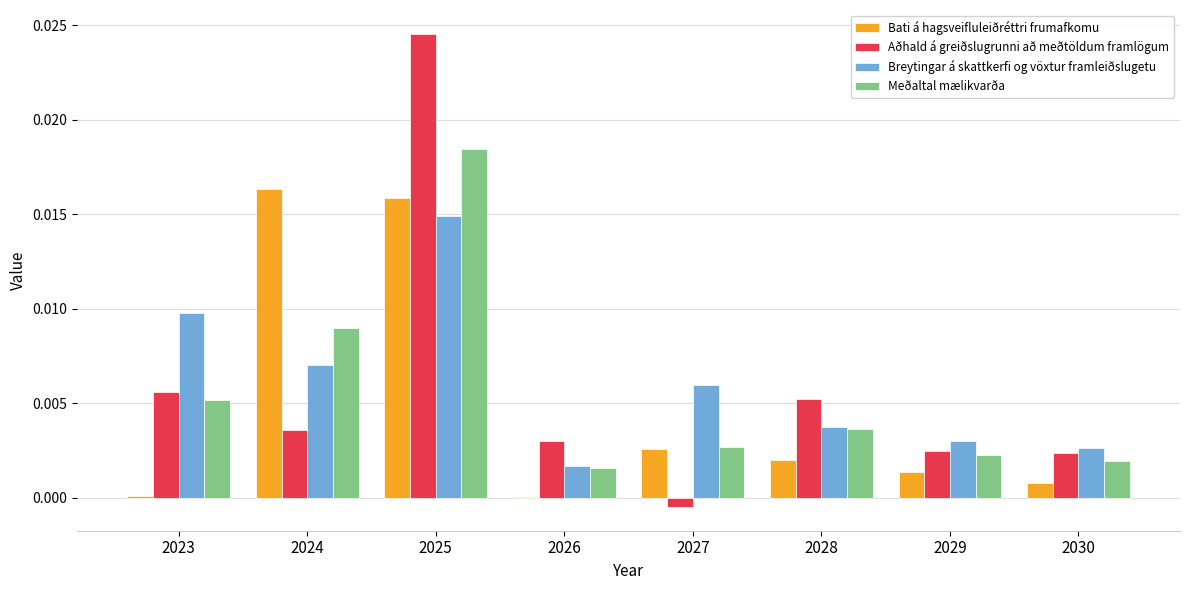

True or false: Breytingar á skattkerfi og vöxtur framleiðslugetu has a value of 0.0 at 2024.

True